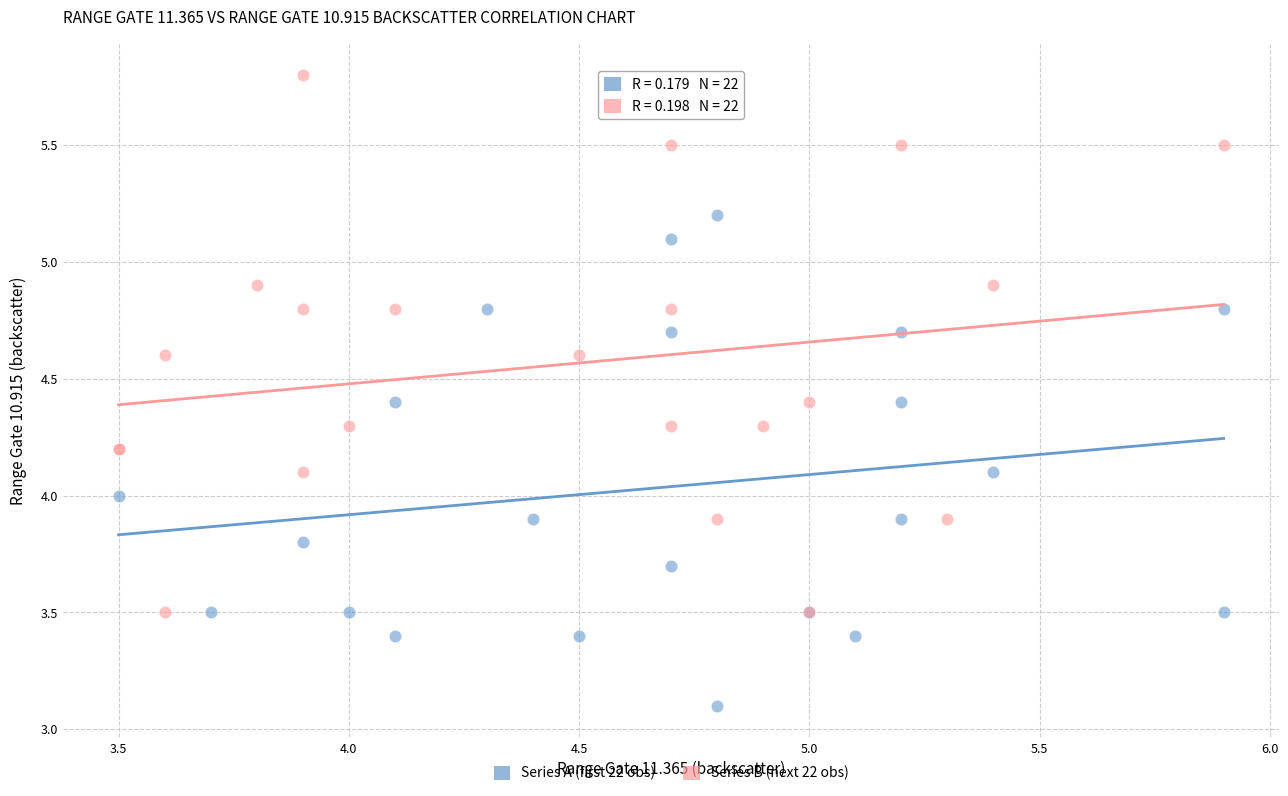

Which series contains the highest Y value?

Series B (next 22 obs)